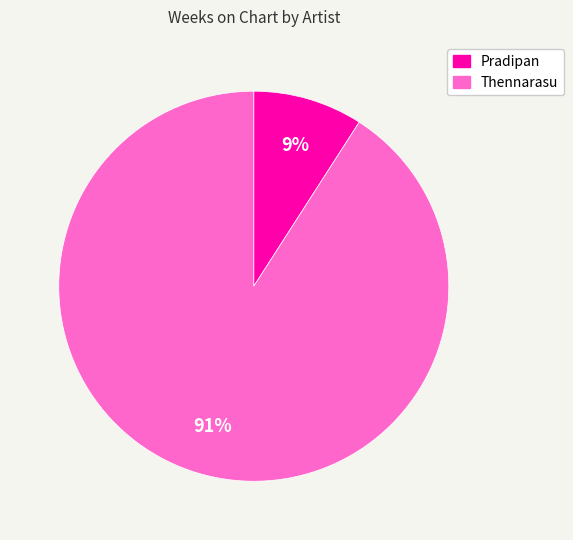

Which category accounts for the majority?

Thennarasu